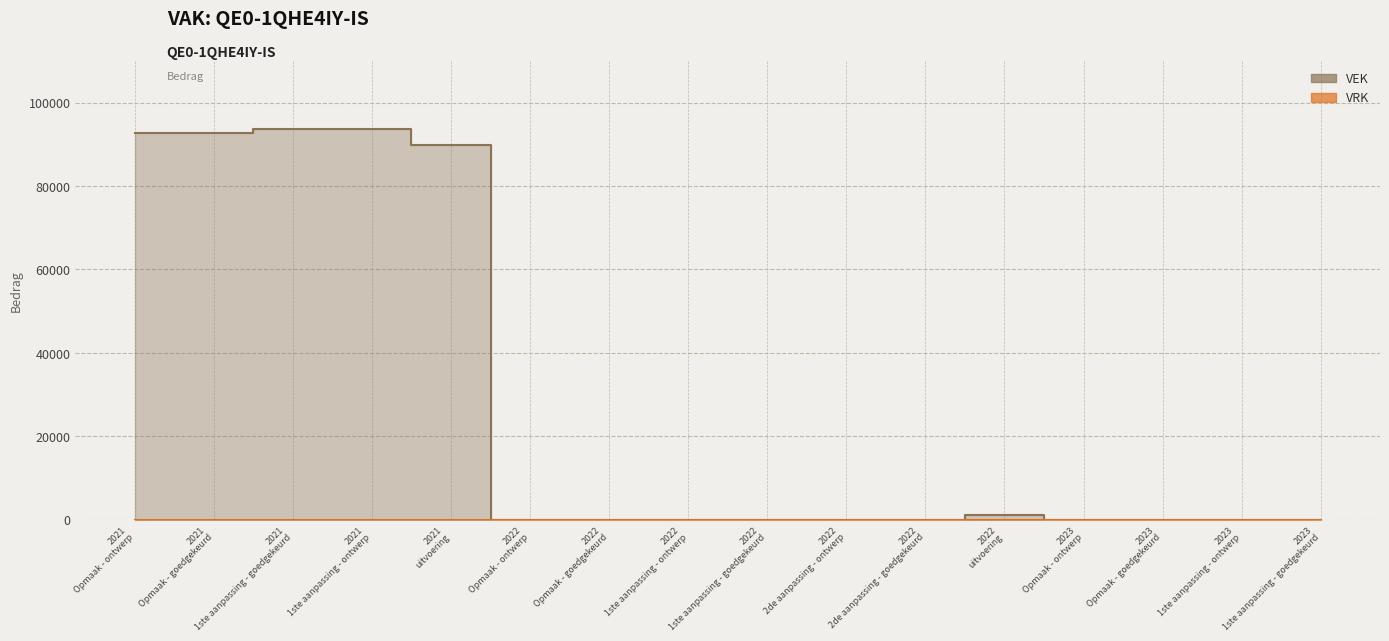

Which has a higher value, 2021 uitvoering or 2023 1ste aanpassing - ontwerp?

2021 uitvoering